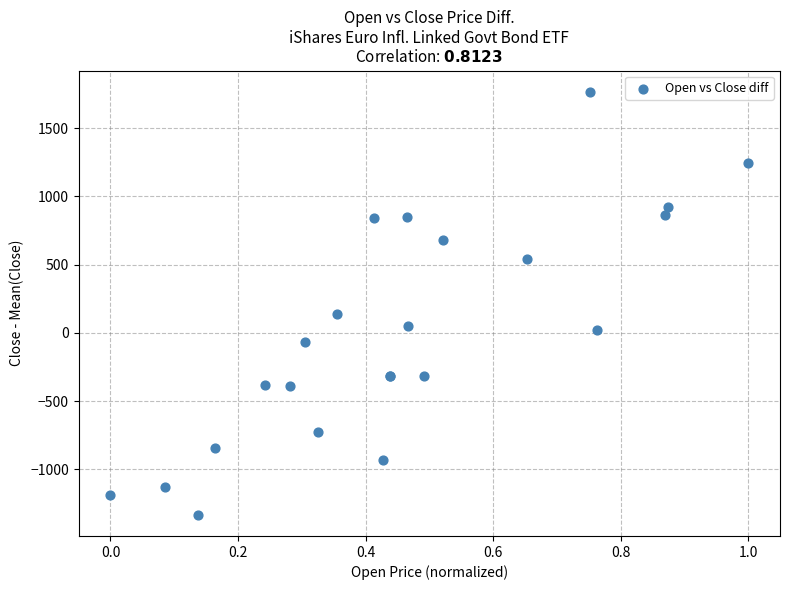

What Y value in the scatter plot is closest to 217?

140